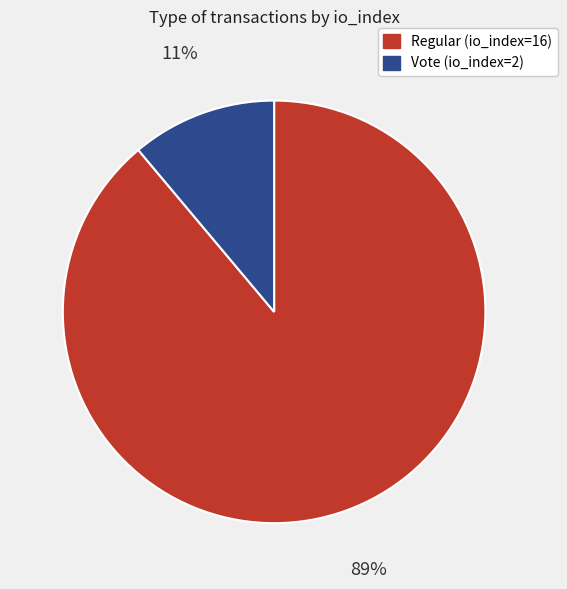

Do Vote (io_index=2) and Regular (io_index=16) together represent more than half of the pie?

Yes